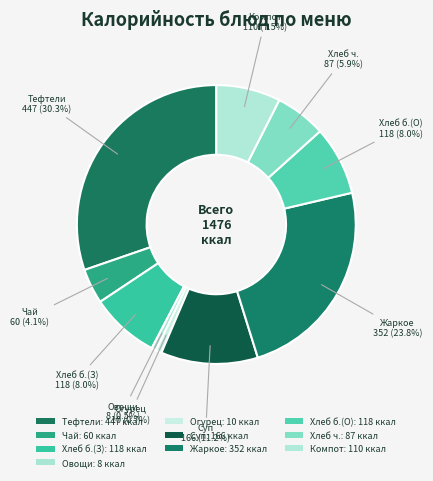

Count the number of slices in the pie.

10